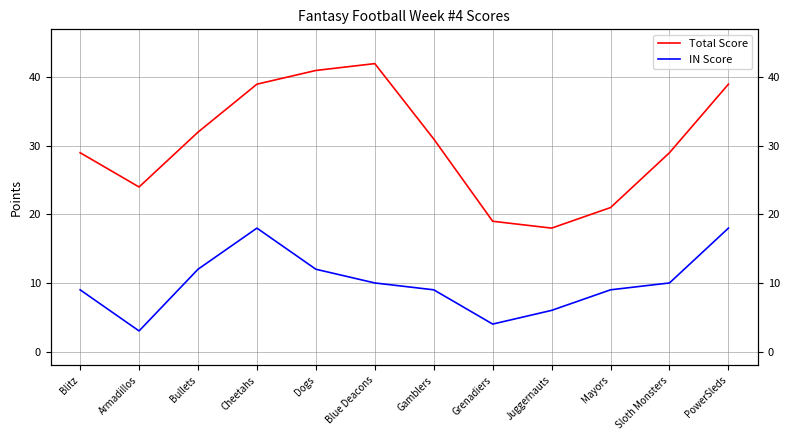

What is the difference between the Total Score values at Dogs and Juggernauts?

23